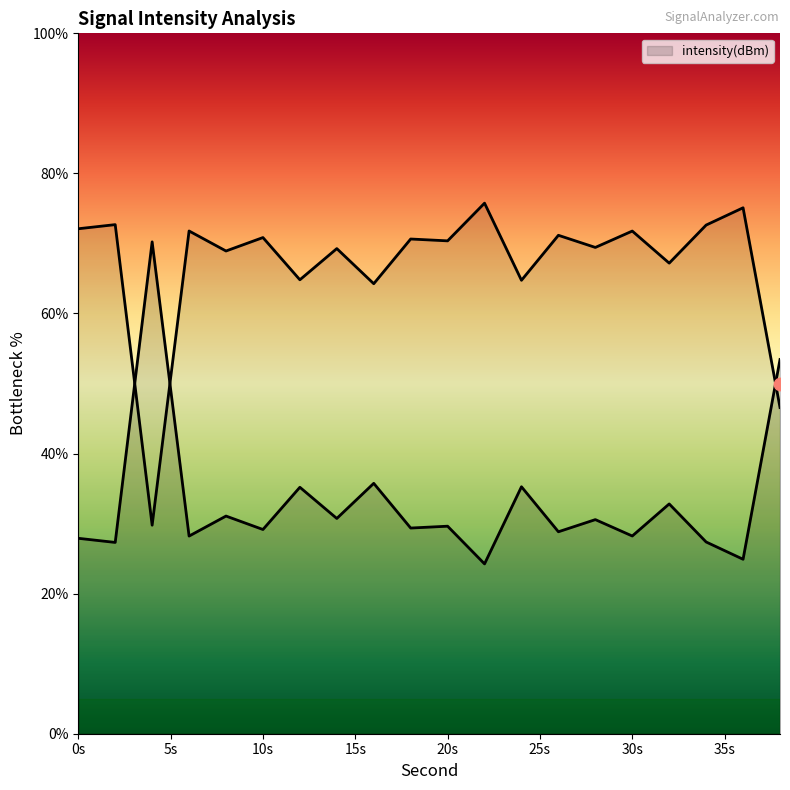

What is the change in value from 16 to 18?

-6.4